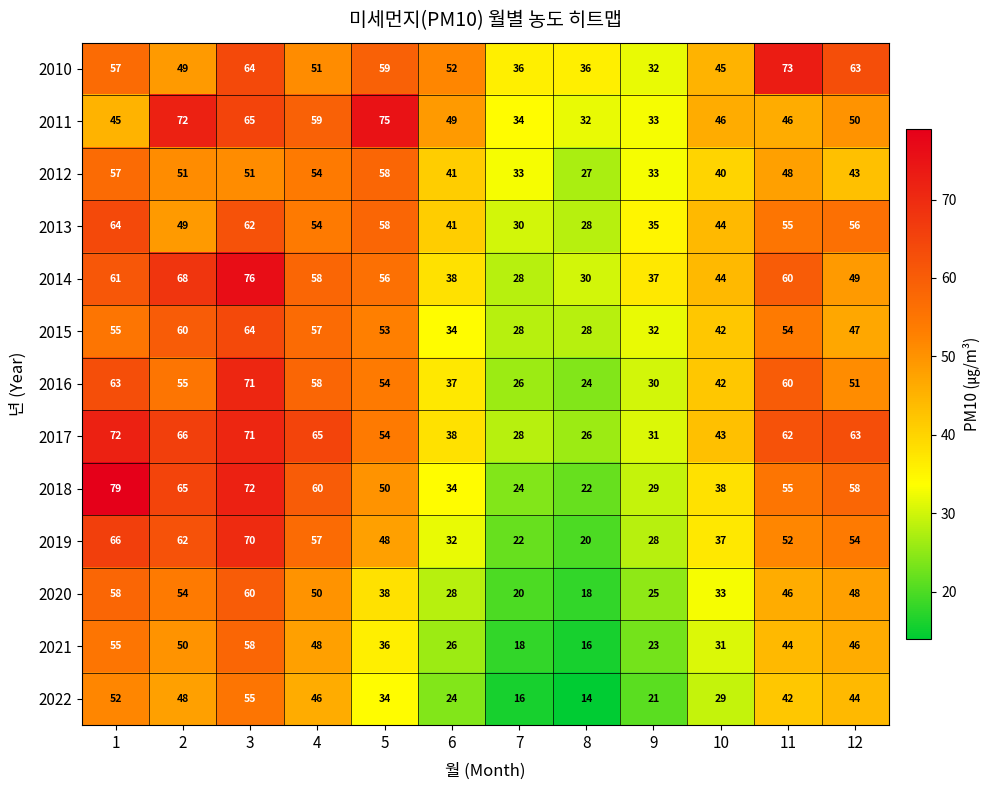

List the labels in order of 2018 value, largest first.

1, 3, 2, 4, 12, 11, 5, 10, 6, 9, 7, 8